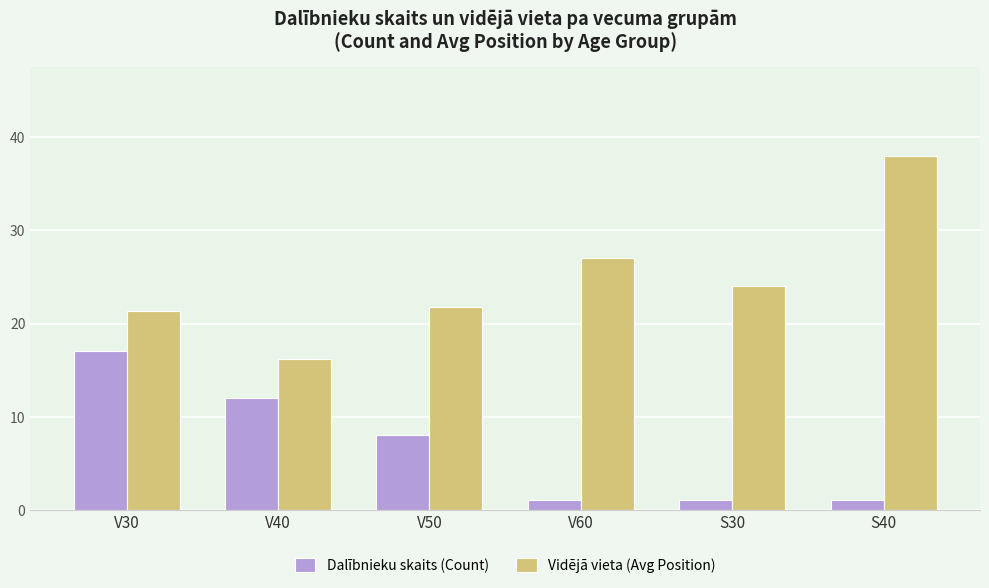

How many data points in Dalībnieku skaits (Count) are less than 8?

3